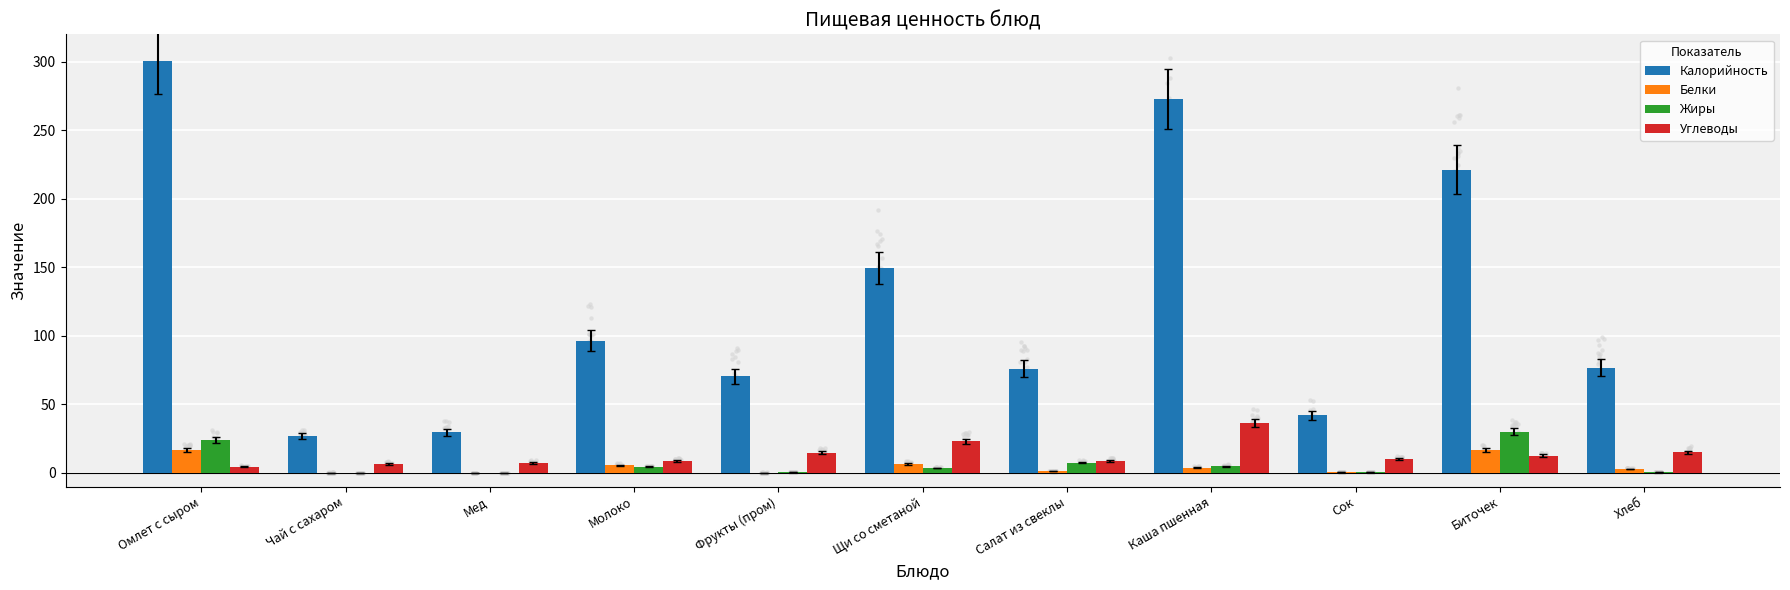

Which series has the widest spread of Y values?

Калорийность